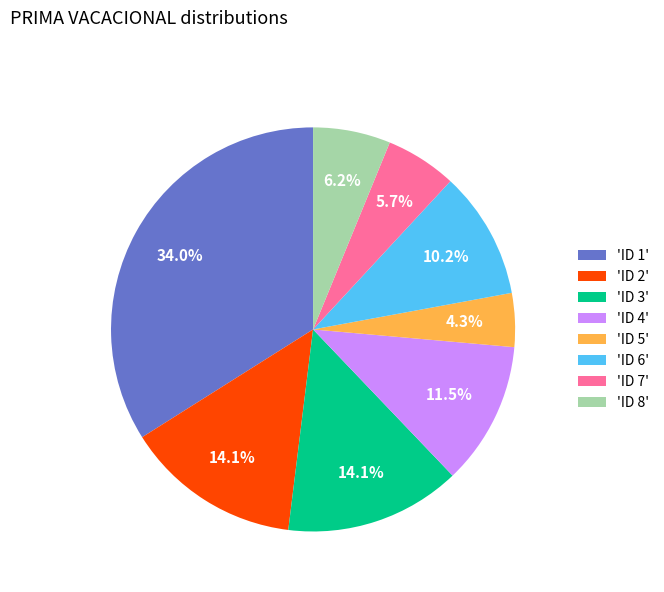

Between 'ID 1' and 'ID 8', which is larger?

'ID 1'